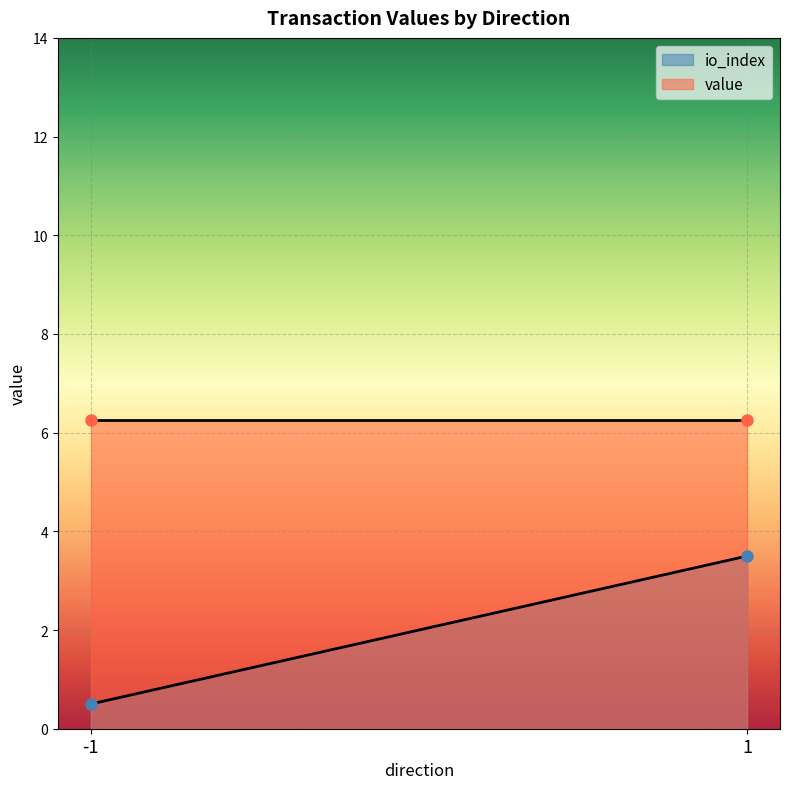

List the series in order of their overall mean, lowest first.

io_index, value